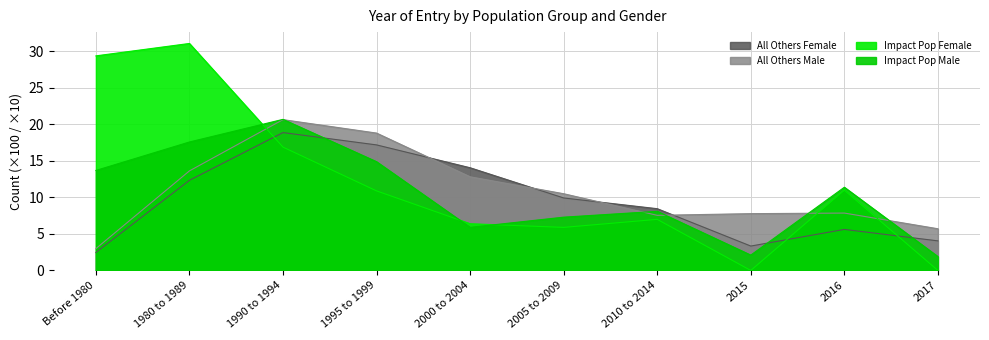

Rank the categories by Impact Pop Female value from lowest to highest.

2015, 2017, 2005 to 2009, 2000 to 2004, 2010 to 2014, 1995 to 1999, 2016, 1990 to 1994, Before 1980, 1980 to 1989